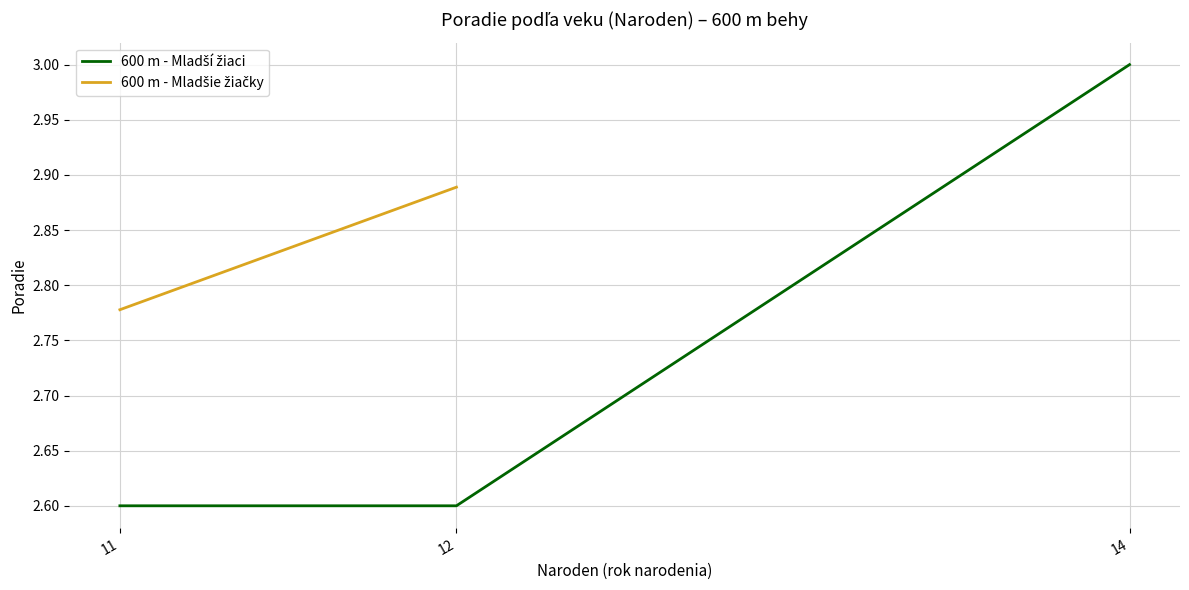

What value does the 600 m - Mladší žiaci series have at 11?

2.6